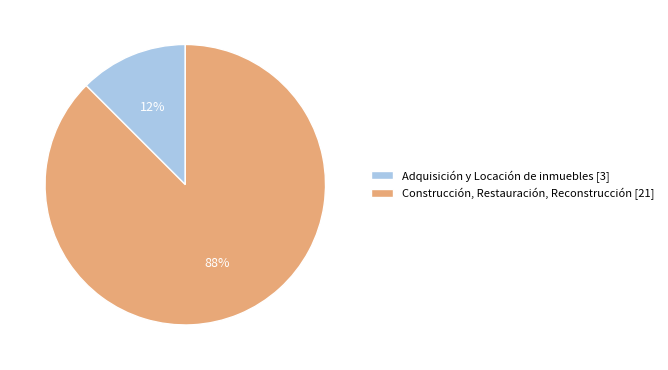

Is it true that Adquisición y Locación de inmuebles is 1% of the pie?

False